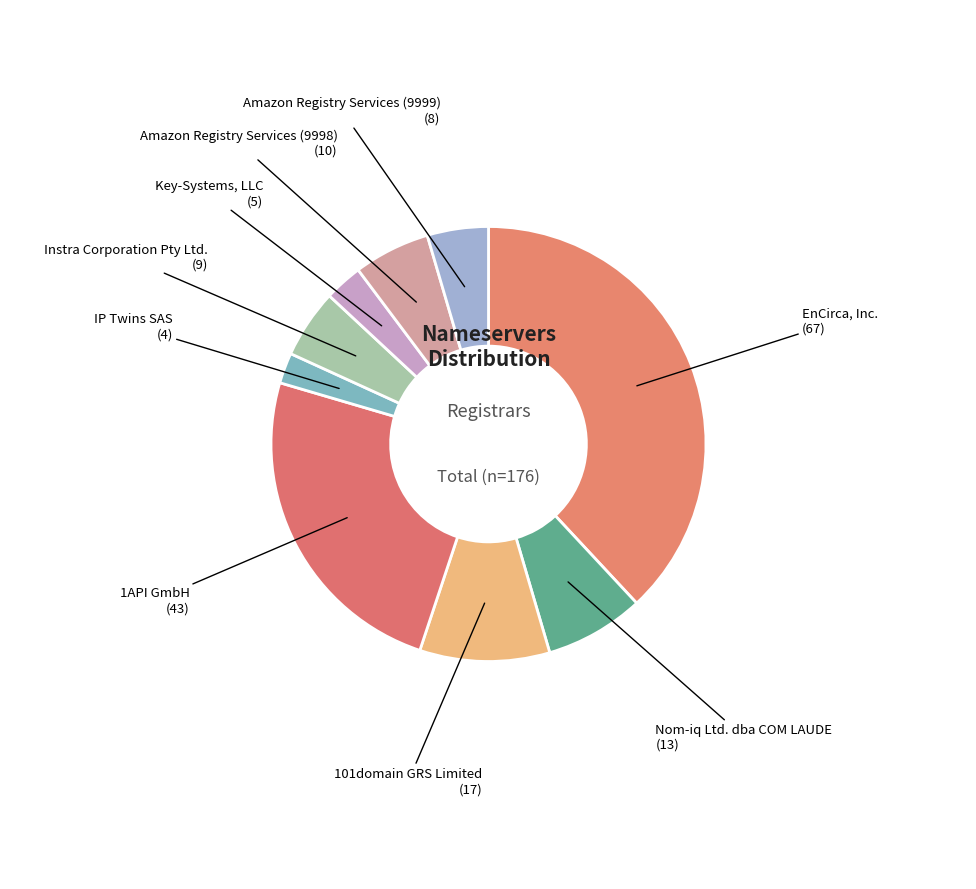

Which slice is the largest?

EnCirca, Inc.